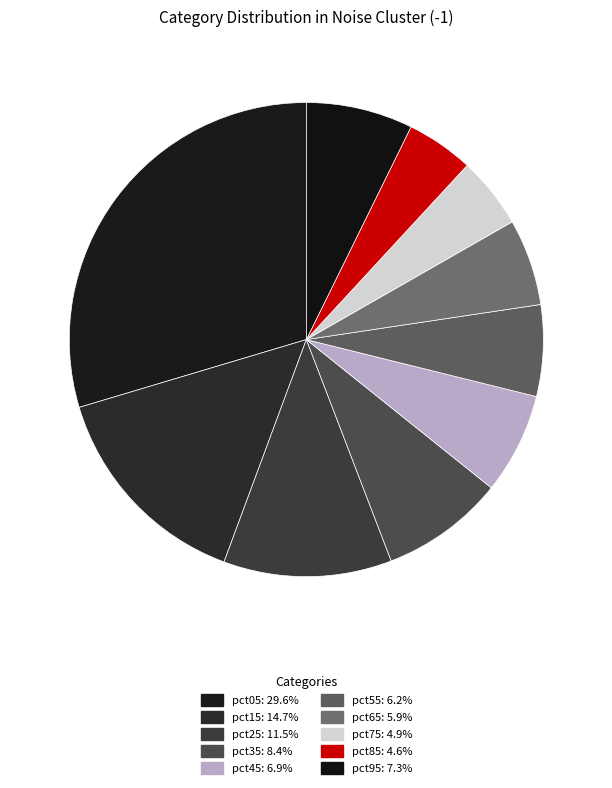

The pct55 slice represents 6% of the pie. True or false?

True